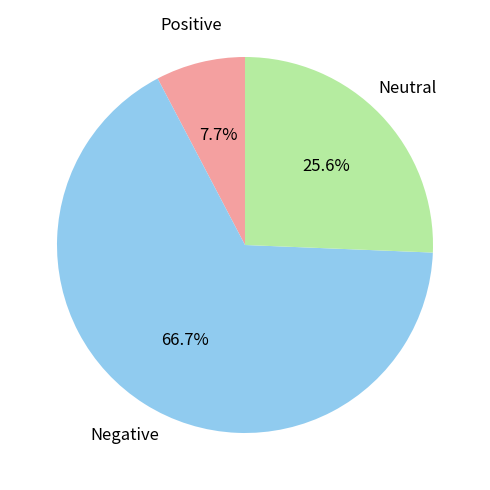

Does any single category account for the majority?

Yes